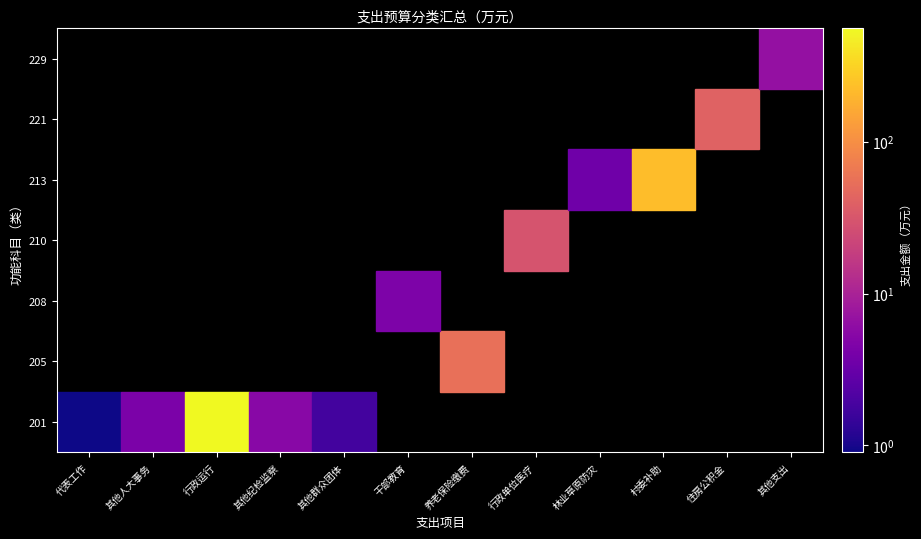

What is the spread (max minus min) of values at 210?

30.1